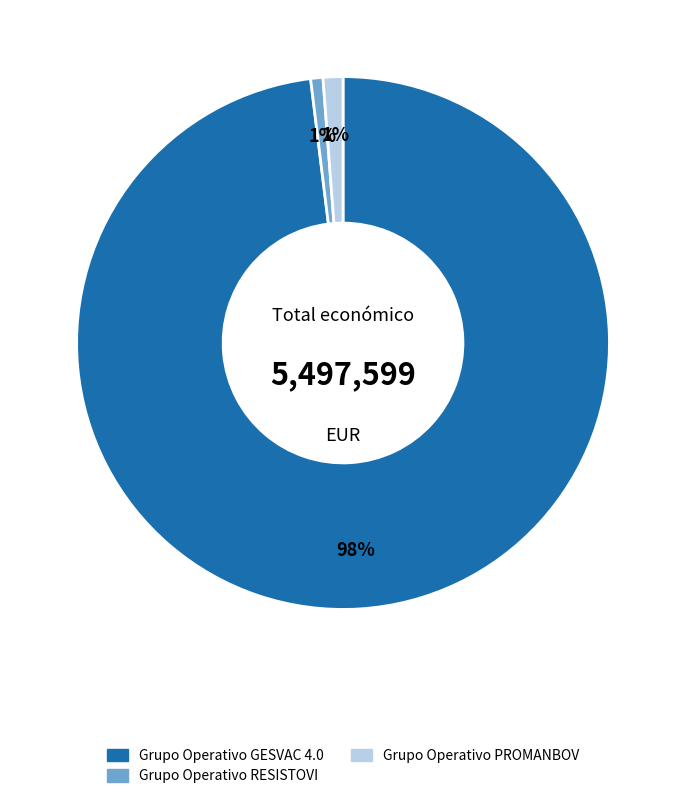

Between Grupo Operativo GESVAC 4.0 and Grupo Operativo PROMANBOV, which is larger?

Grupo Operativo GESVAC 4.0